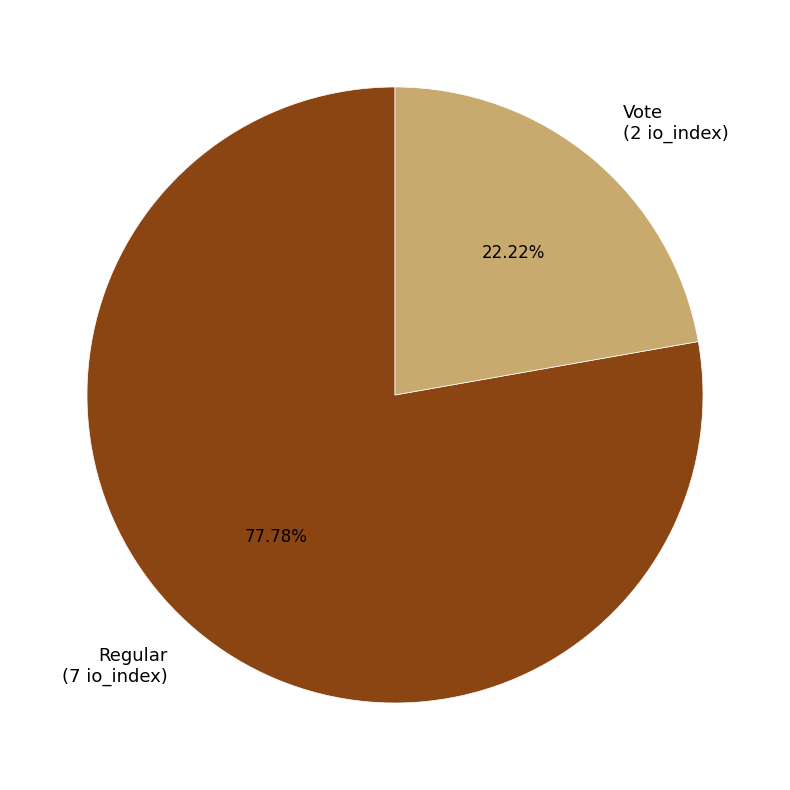

What percentage do Regular and Vote together represent?

100.0%